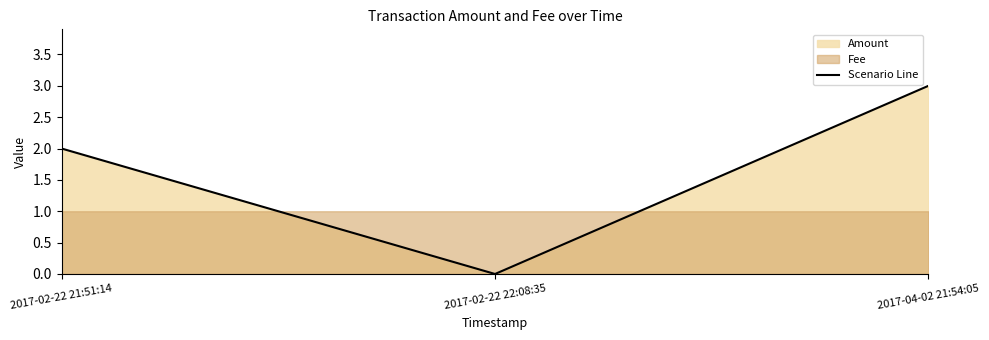

Which label corresponds to the largest value in the chart?

2017-04-02 21:54:05